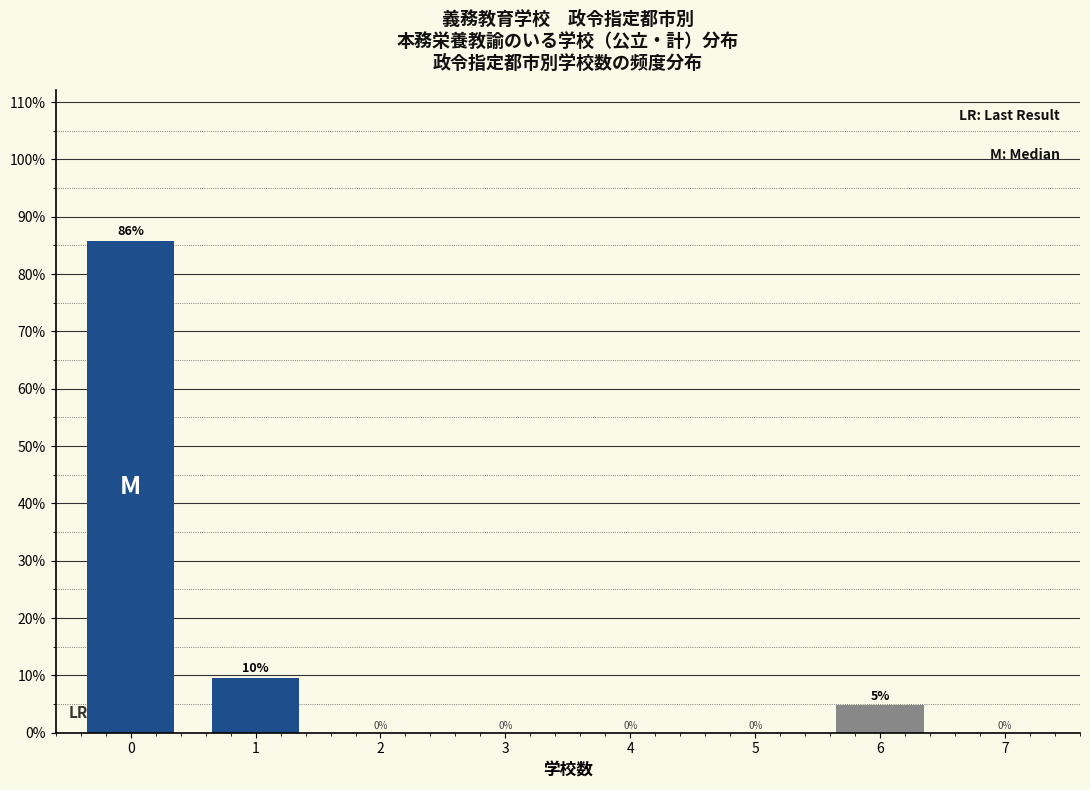

True or false: the data shows 45.6 at 4.

False